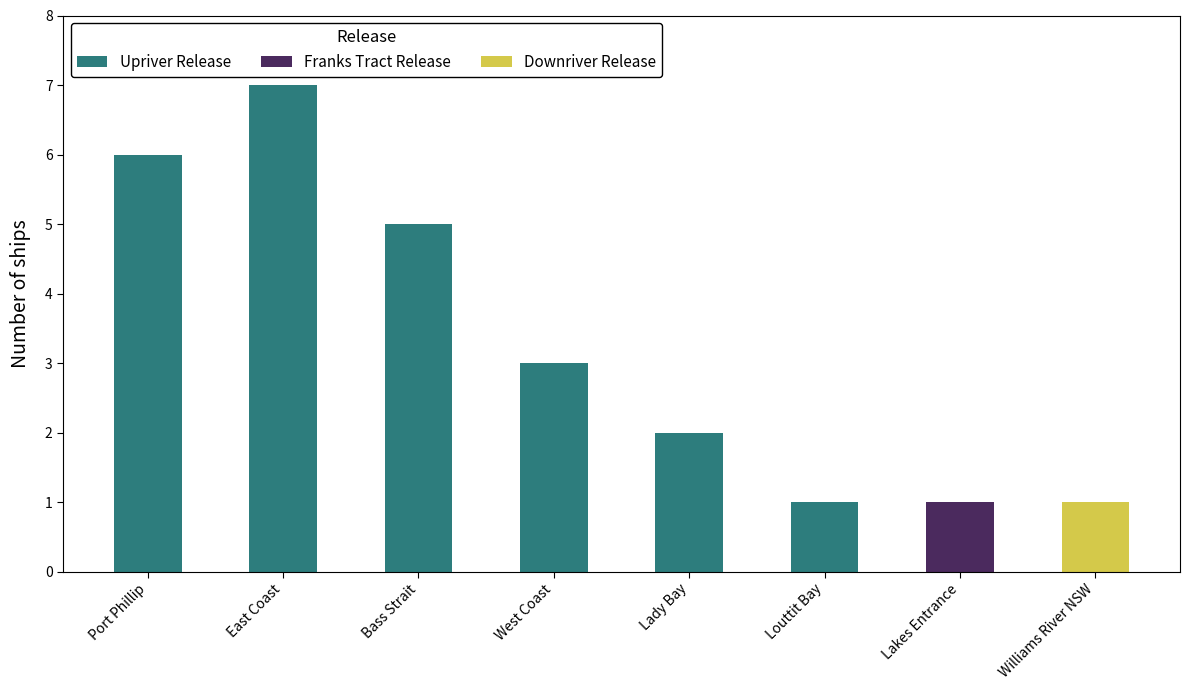

What is the label of the 3rd bar from the right?

West Coast